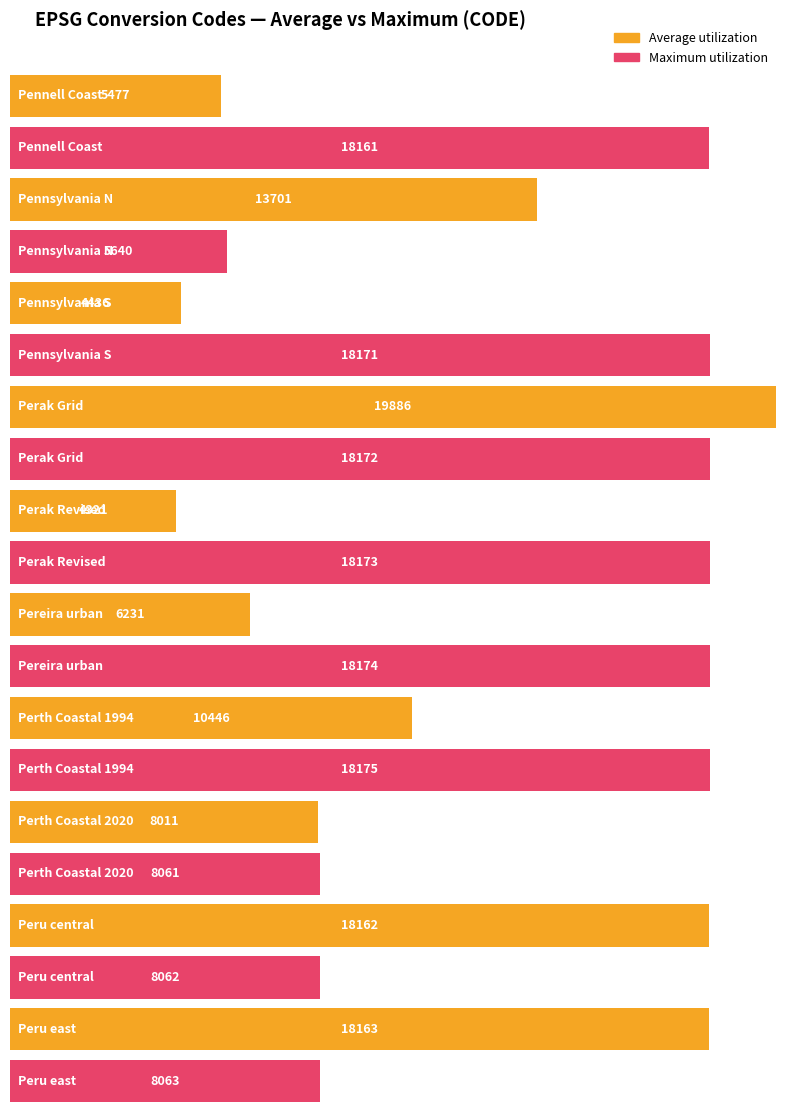

Which series has the widest spread of values?

Average utilization